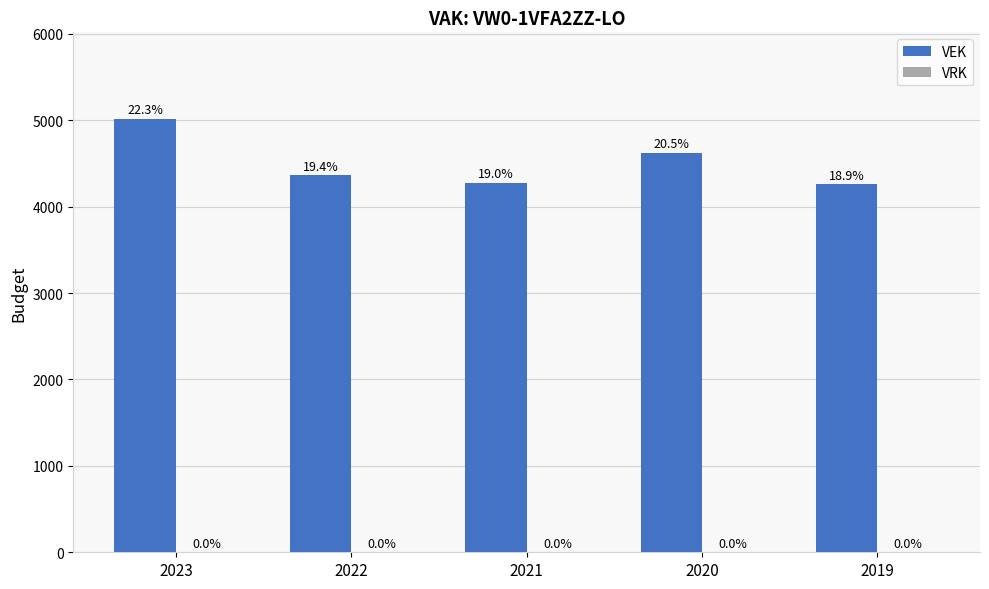

How many bars are there in total?

5